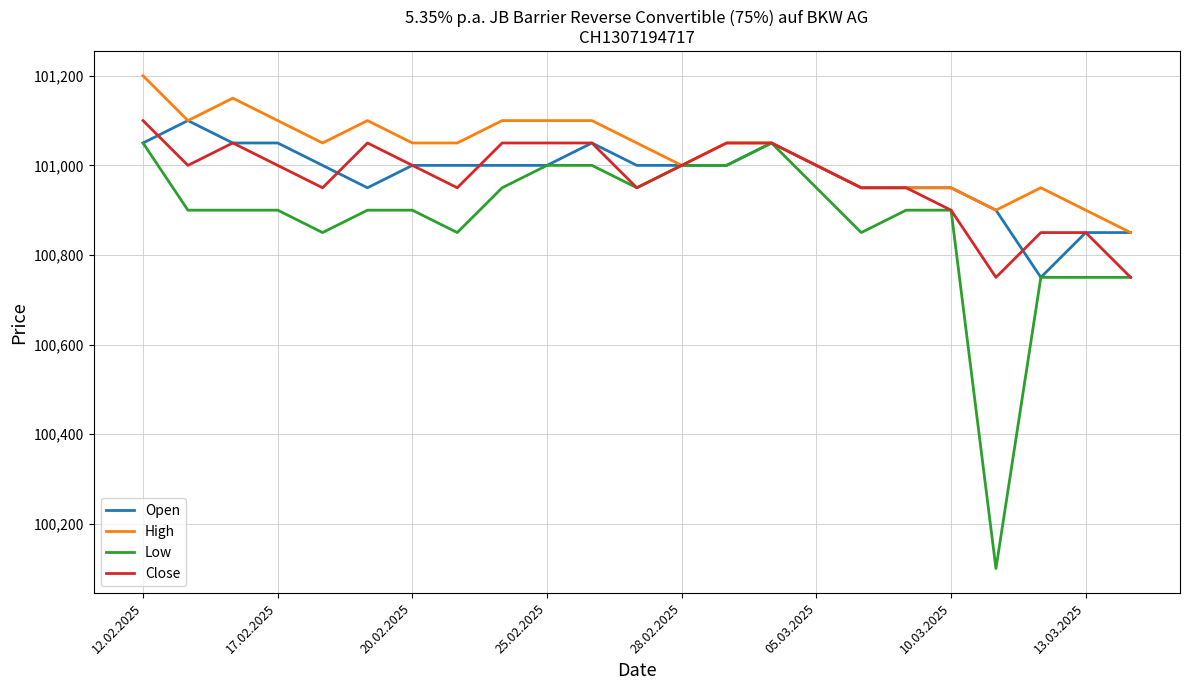

Which series has the largest total across all categories?

High